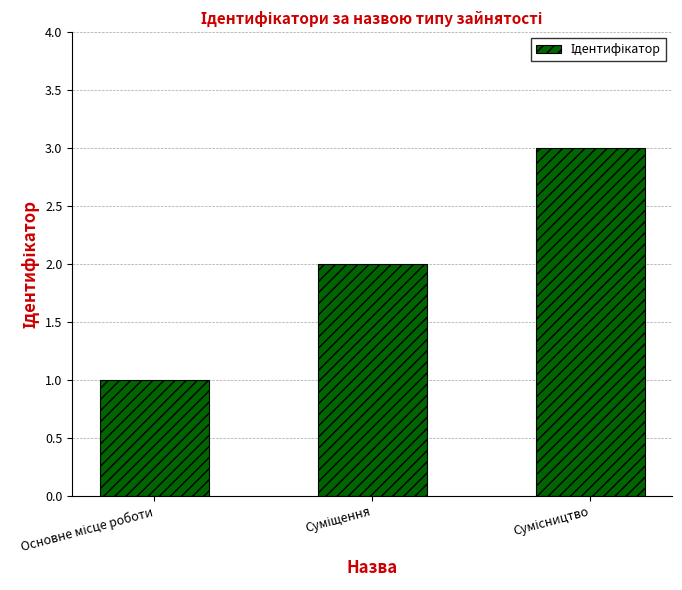

What is the maximum value shown in the chart?

3